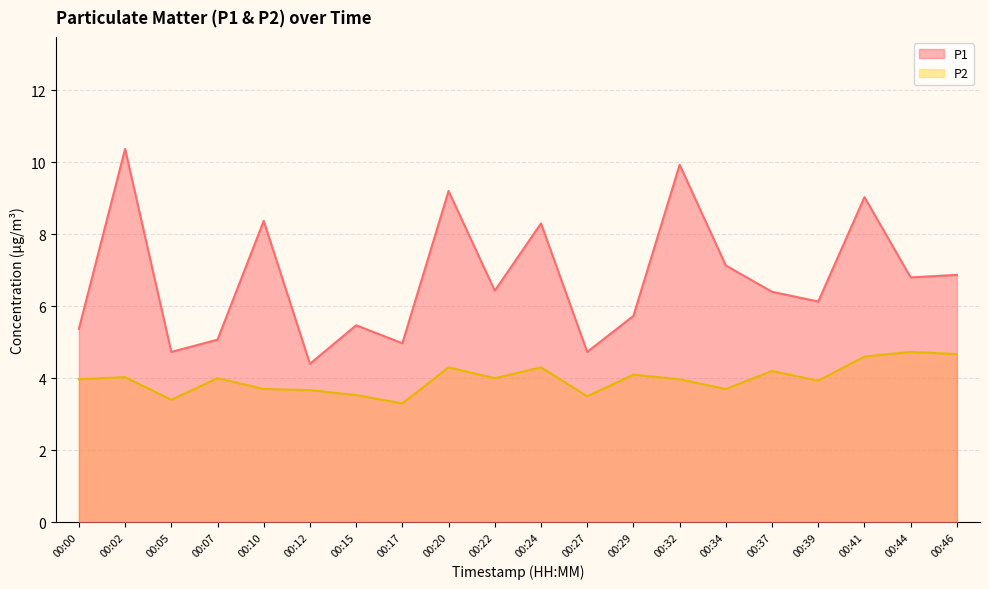

Does the chart have visible grid lines?

Yes